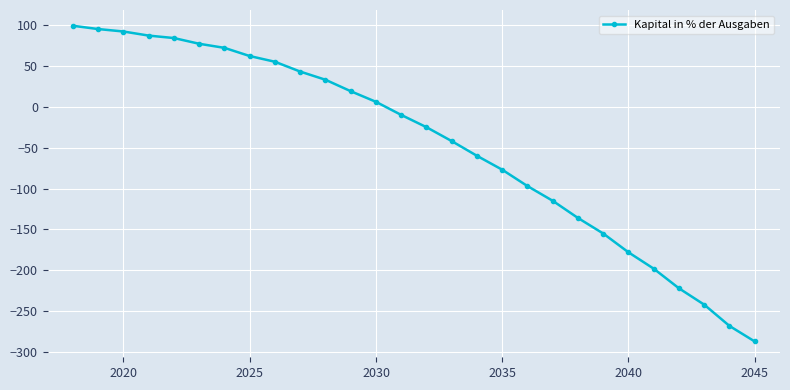

What is the difference between the maximum and minimum values?

386